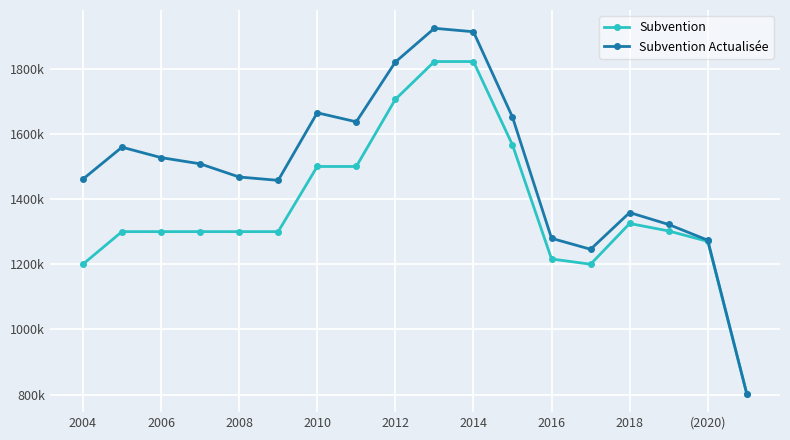

Reading left to right, extract all data points from this chart.

Subvention: 1200000.0	1300000.0	1300000.0	1300000.0	1300000.0	1300000.0	1500000.0	1500000.0	1705950.0	1822150.0	1822150.0	1566050.0	1216000.0	1200000.0	1325000.0	1302000.0	1270000.0	802000.0
Subvention Actualisée: 1461137.7	1559222.2	1527239.9	1508202.6	1467692.0	1457431.7	1664821.1	1637106.1	1820518.3	1924231.7	1913569.6	1651442.1	1279457.4	1245772.3	1358493.2	1321909.8	1273665.6	802000.0